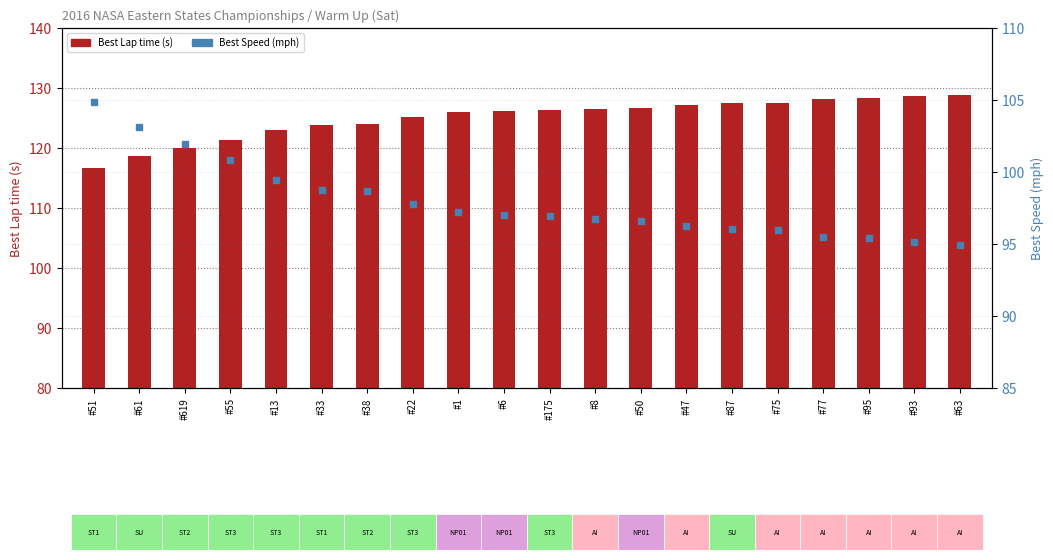

Which series has the widest spread of values?

Best Lap time